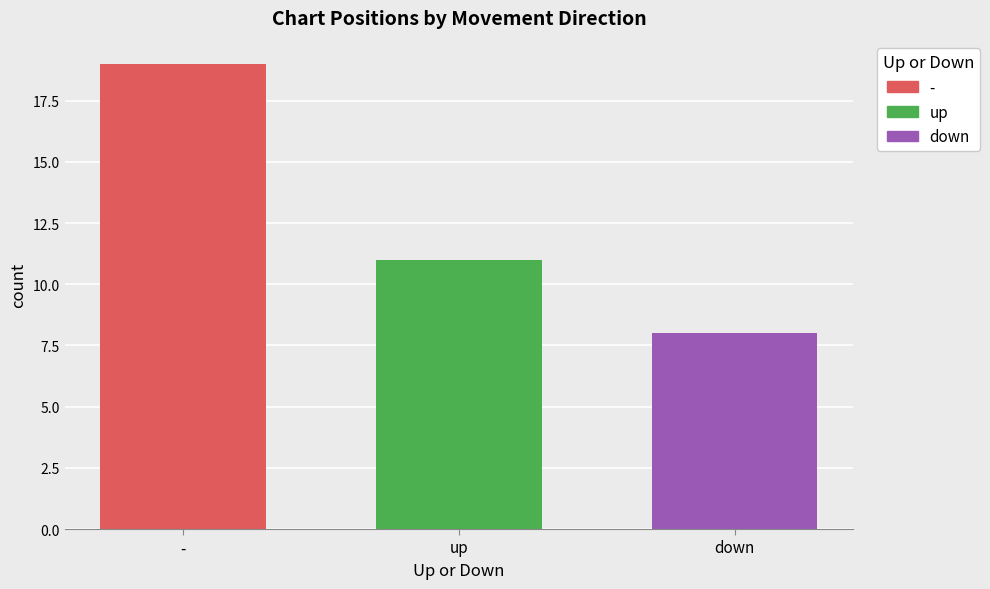

How many bars are there in each group?

3